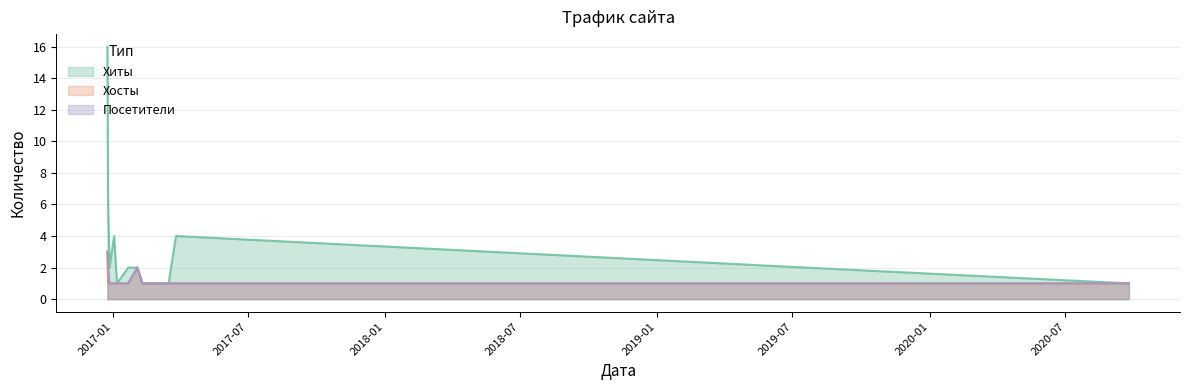

What is the difference between the second highest and minimum values in the Посетители series?

1